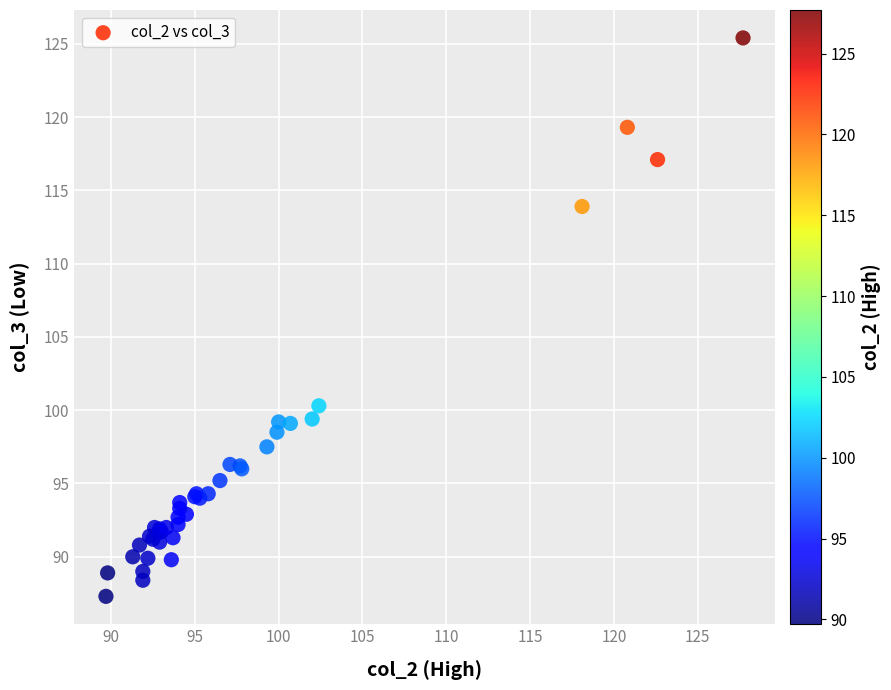

What Y value in the scatter plot is closest to 106?

100.3